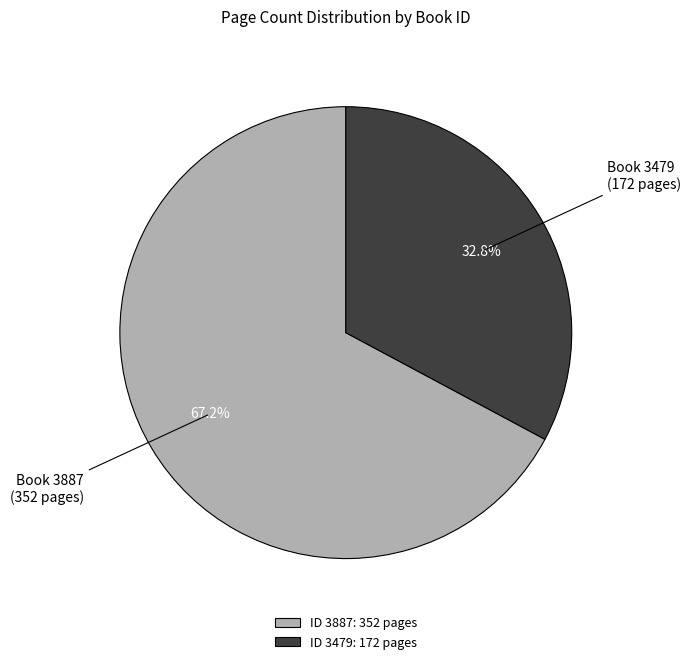

Which has a higher value, Book 3887 (352 pages) or Book 3479 (172 pages)?

Book 3887 (352 pages)